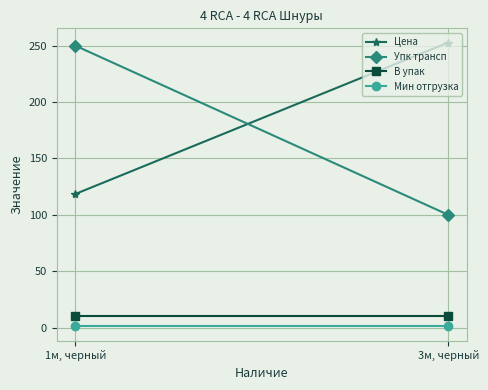

What is the sum of the В упак values at 3м, черный and 1м, черный?

20.0